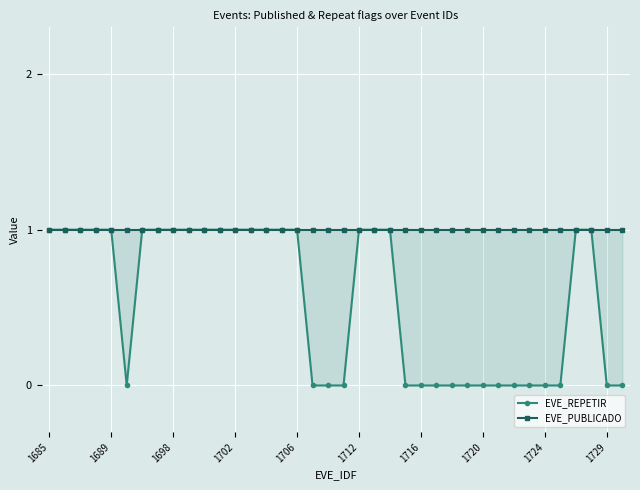

Is the value of EVE_REPETIR at 1724 greater than the value of EVE_PUBLICADO at 10?

No